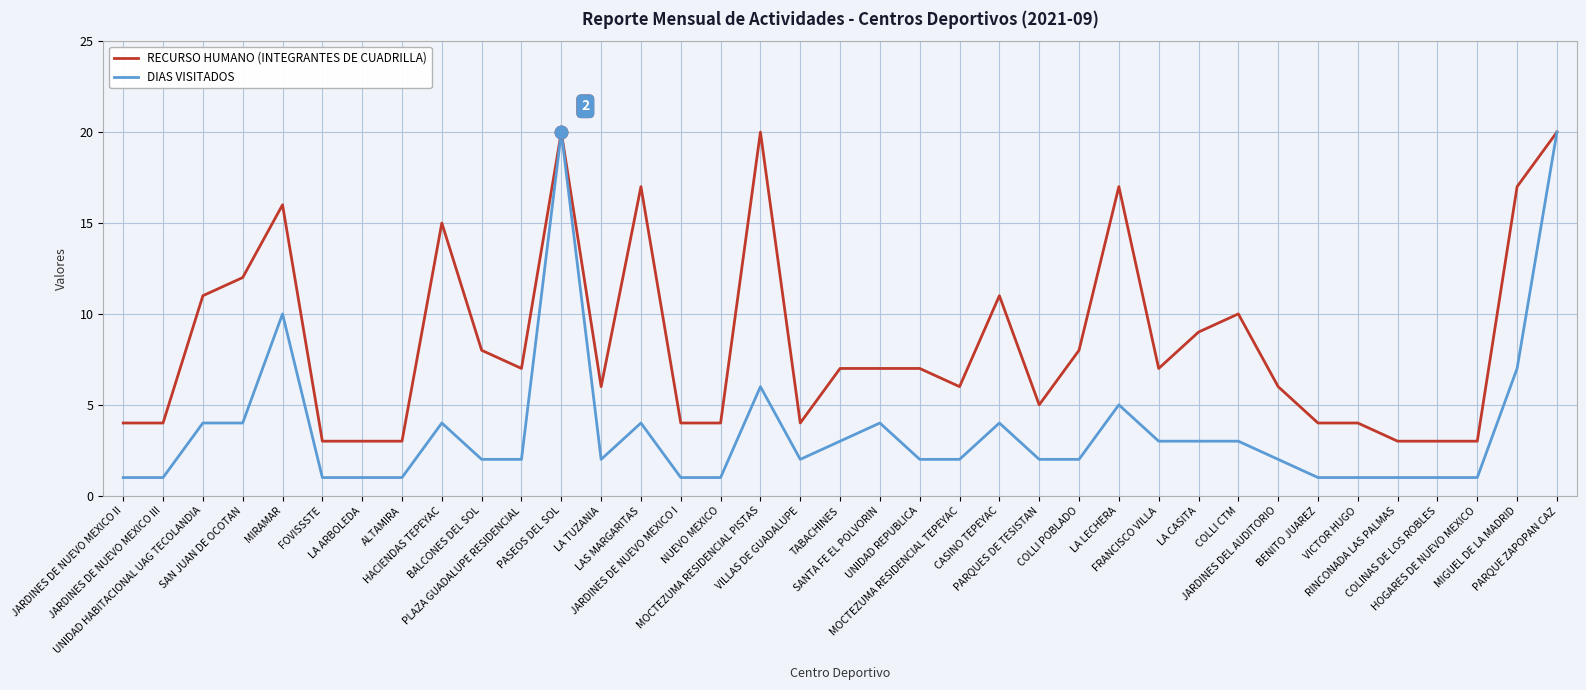

At ALTAMIRA, list the series in order from smallest to largest.

DIAS VISITADOS, RECURSO HUMANO (INTEGRANTES DE CUADRILLA)